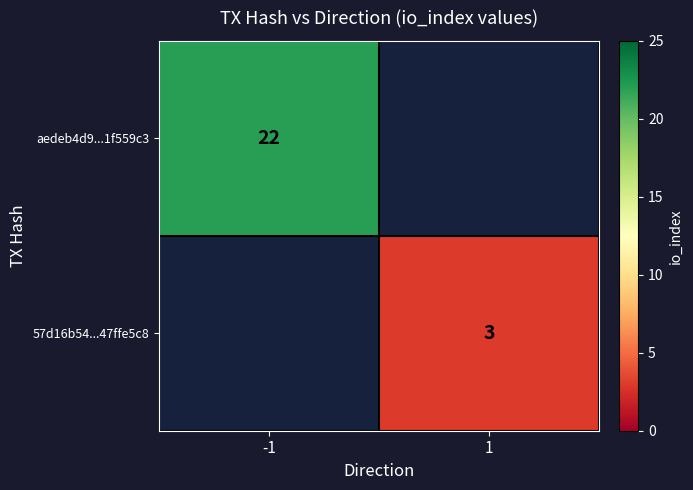

At how many categories does at least one series exceed 9?

1